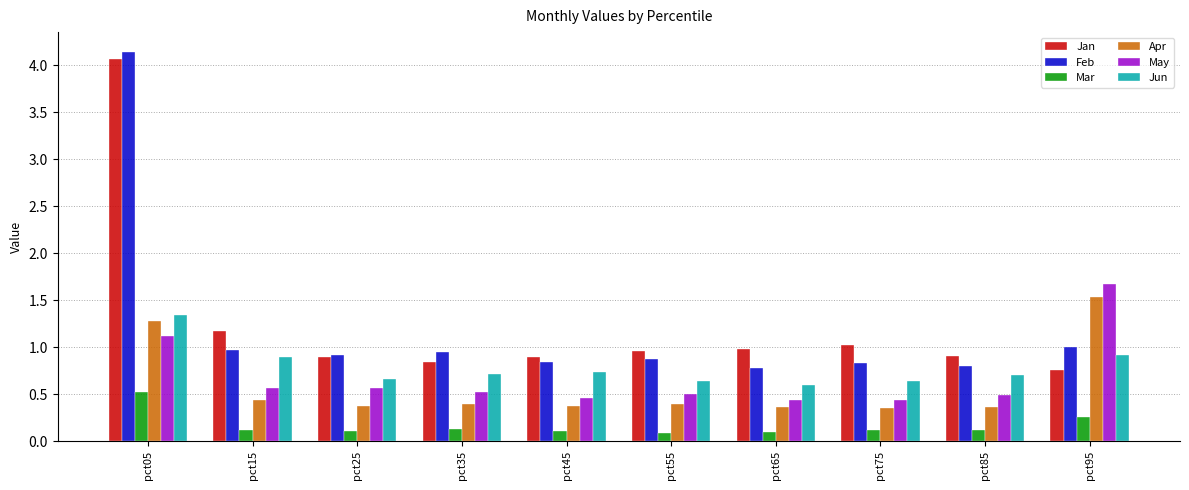

The Apr series shows 0.1 at pct35. True or false?

False